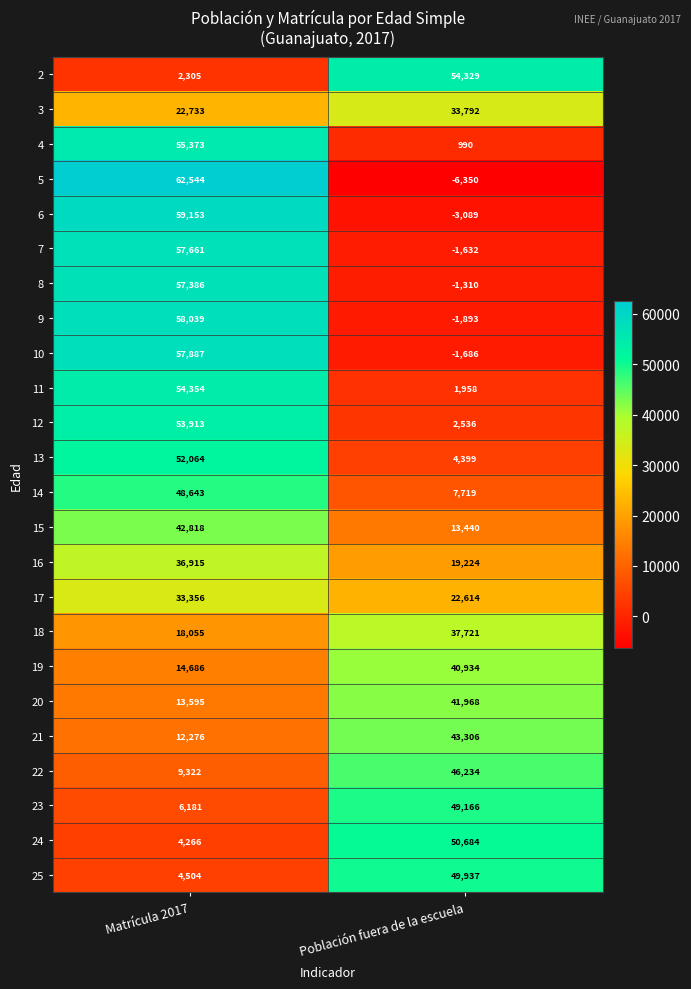

Rank the series at Matrícula 2017 from lowest to highest value.

2, 24, 25, 23, 22, 21, 20, 19, 18, 3, 17, 16, 15, 14, 13, 12, 11, 4, 8, 7, 10, 9, 6, 5